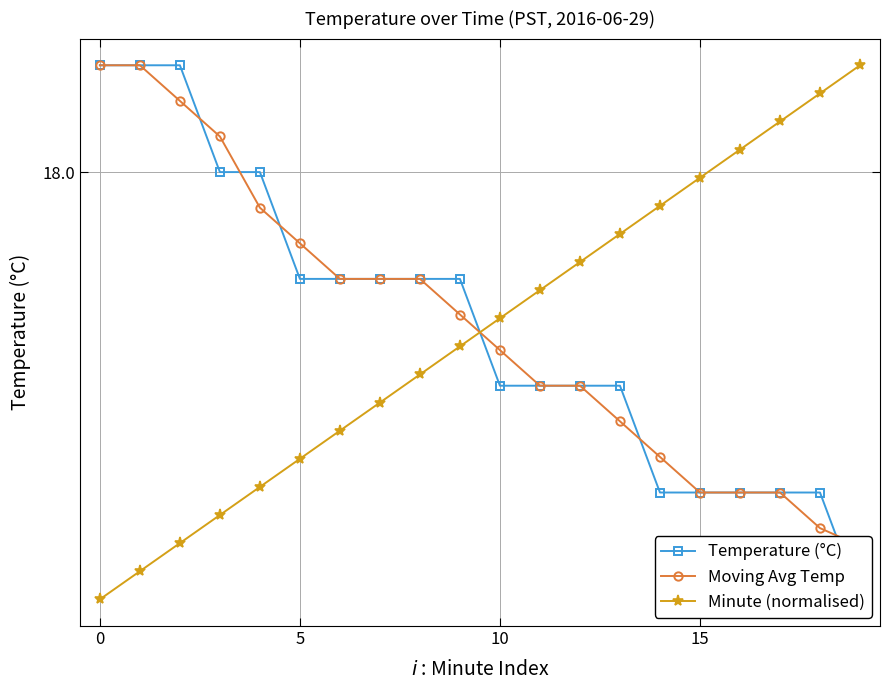

What is the difference between the maximum and minimum values in the Minute (normalised) series?

0.5